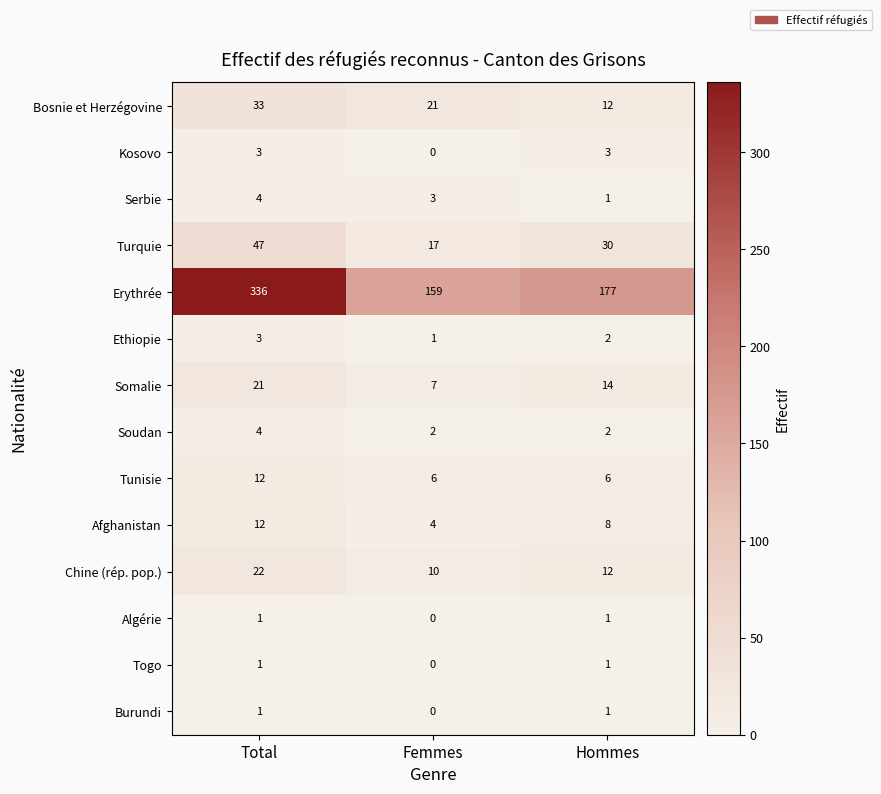

At how many categories does at least one series exceed 275?

1